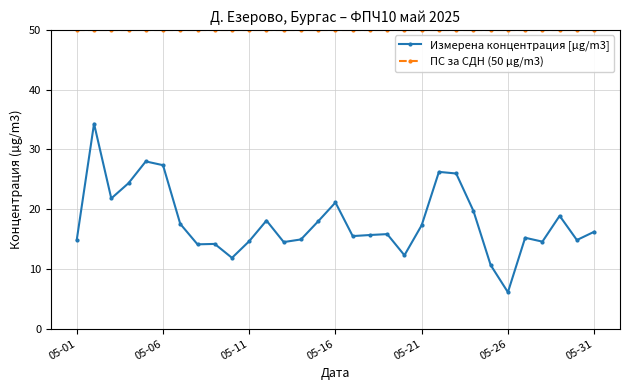

List the series in order of their overall mean, lowest first.

Измерена концентрация [µg/m3], ПС за СДН (50 µg/m3)